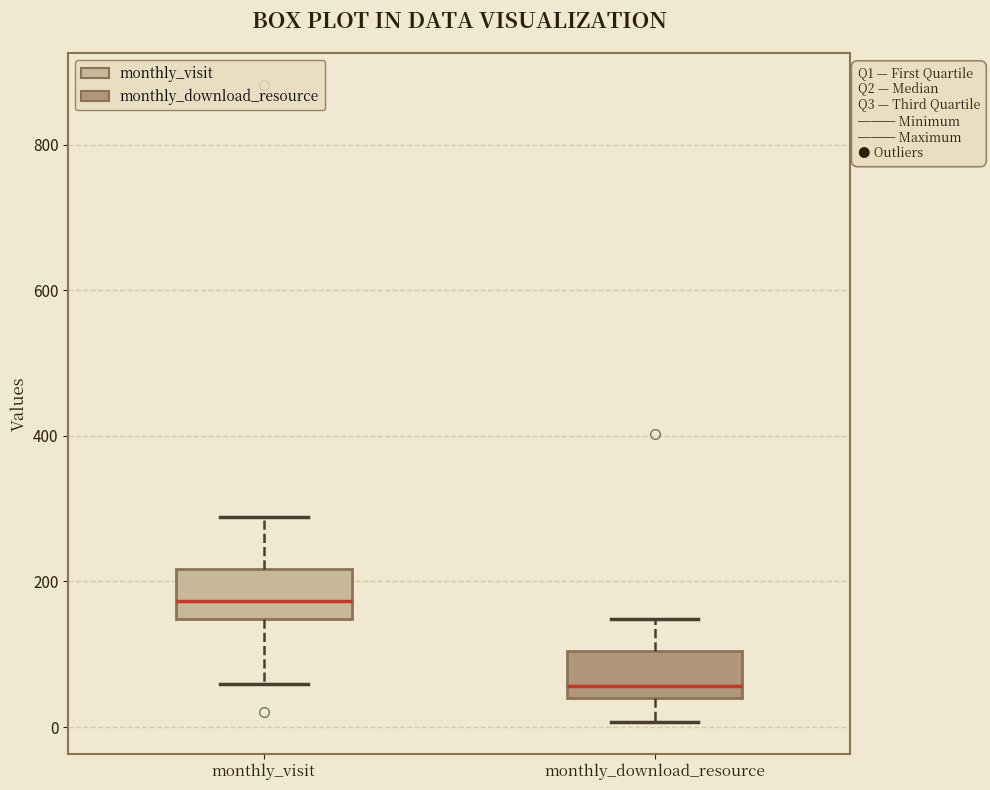

Which box has the lowest median line?

monthly_download_resource